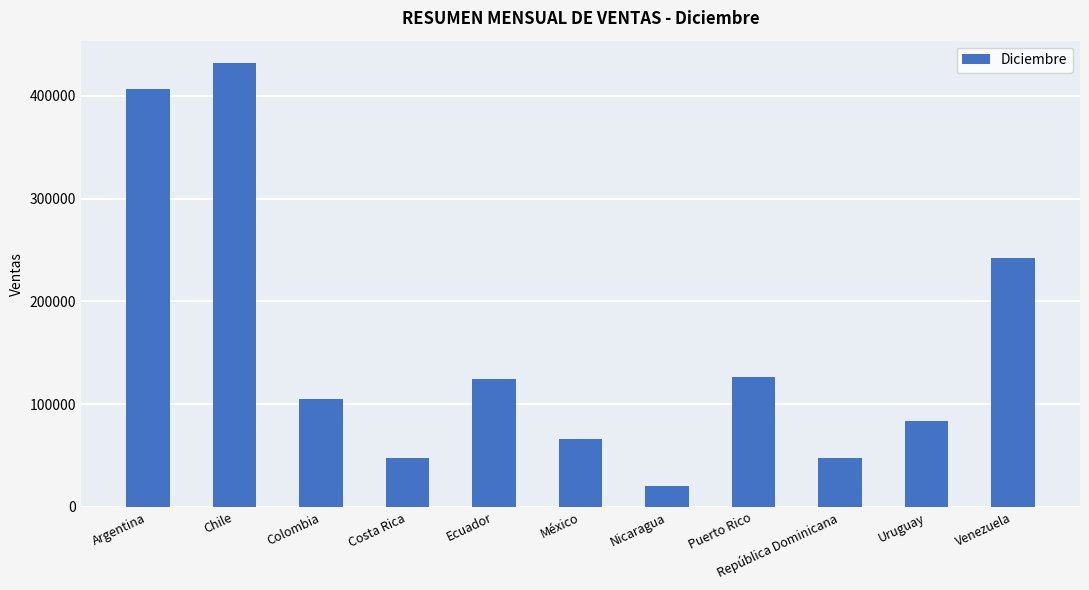

Which category has the highest value across all series?

Chile